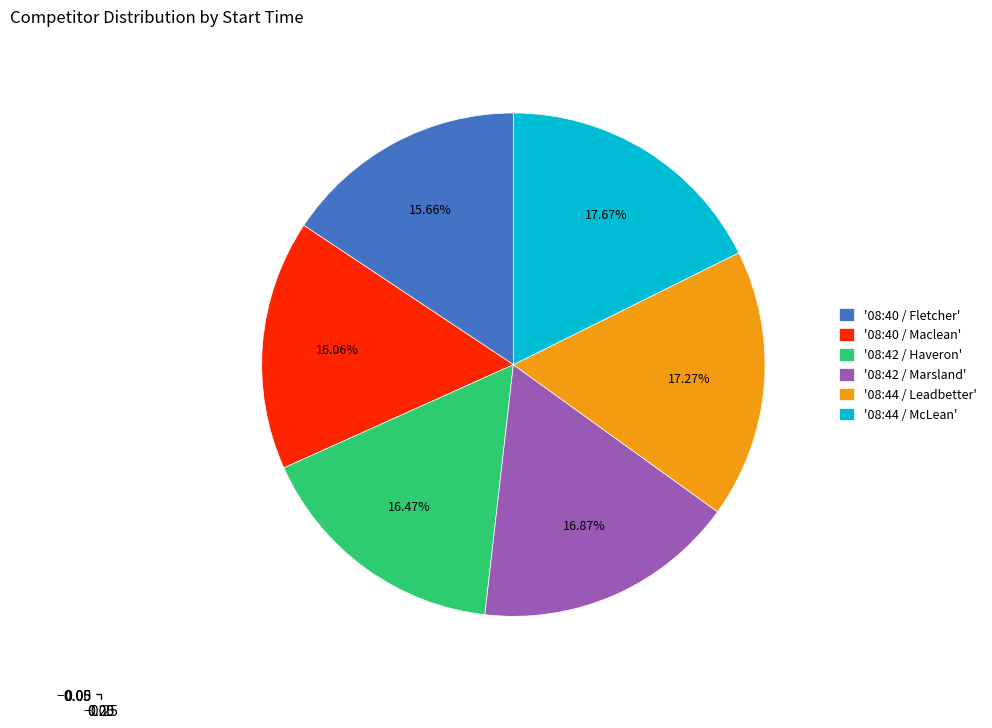

What is the ratio of the value at '08:40 / Fletcher' to the value at '08:42 / Haveron'?

1.0